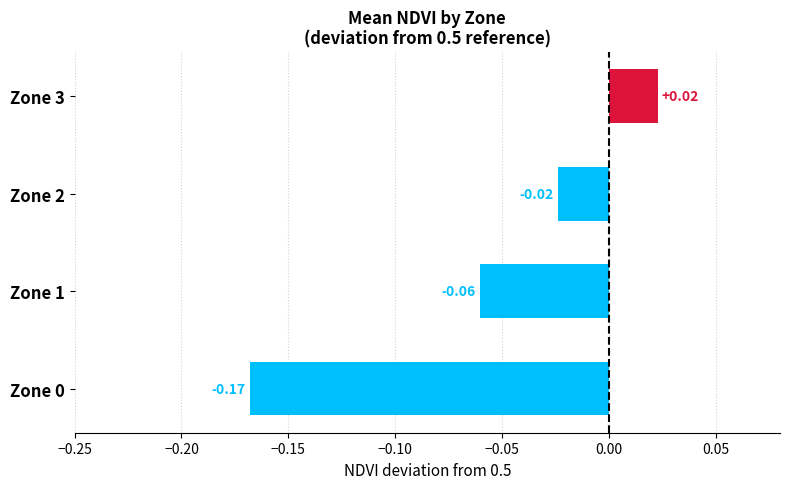

Which has a higher value, Zone 1 or Zone 3?

Zone 3